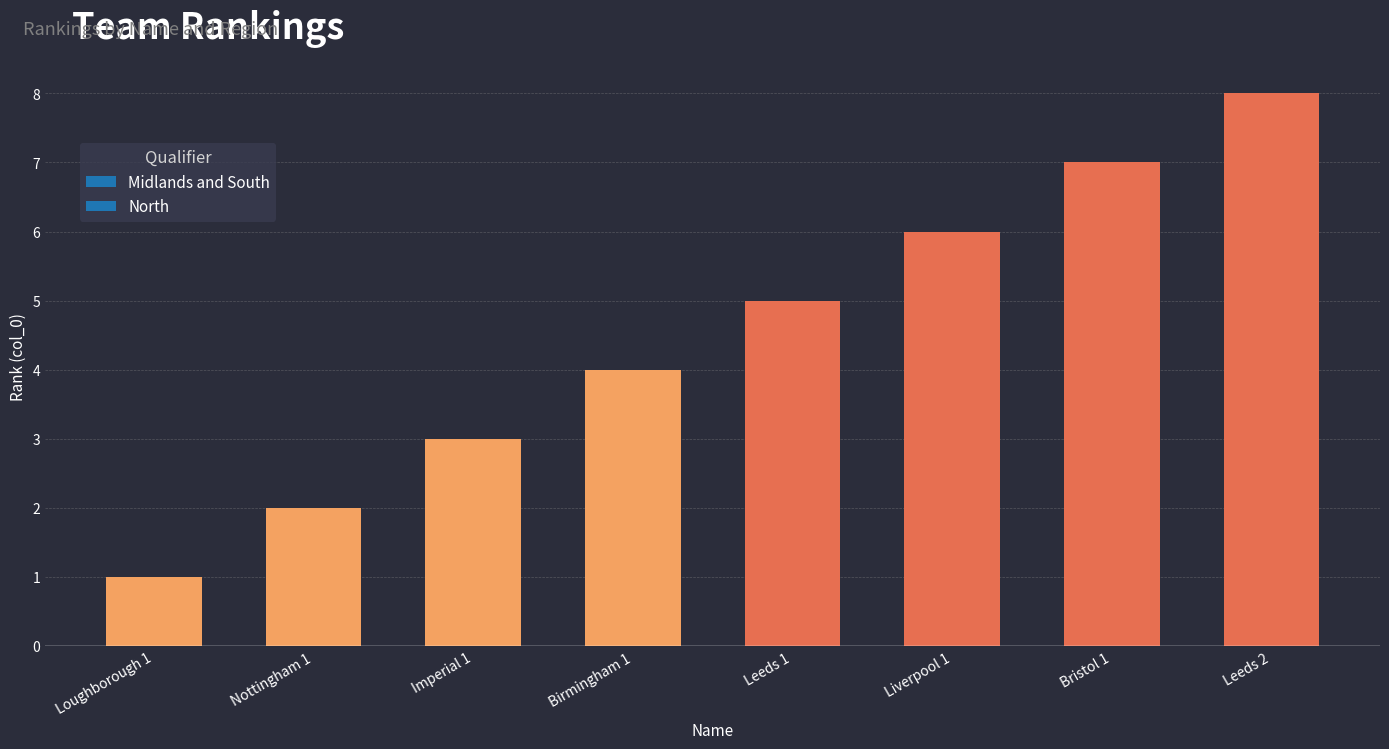

True or false: the data shows 4 at Imperial 1.

False